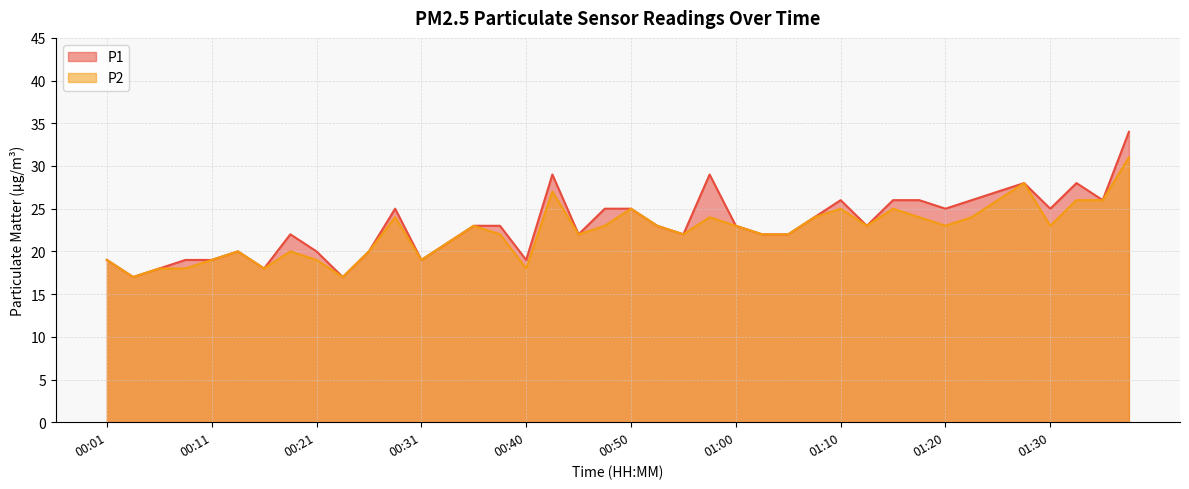

What is the maximum value for P2?

31